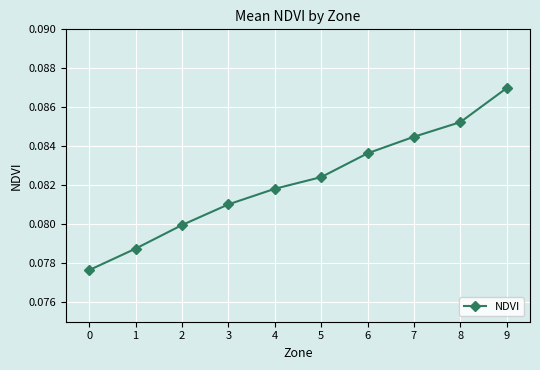

Between 9 and 2, which is larger?

9